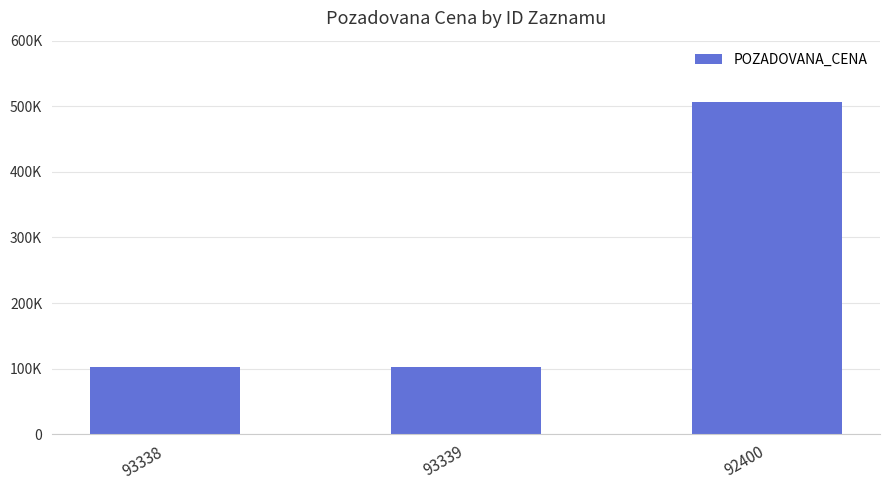

Are the bars grouped side by side (vs. stacked)?

No